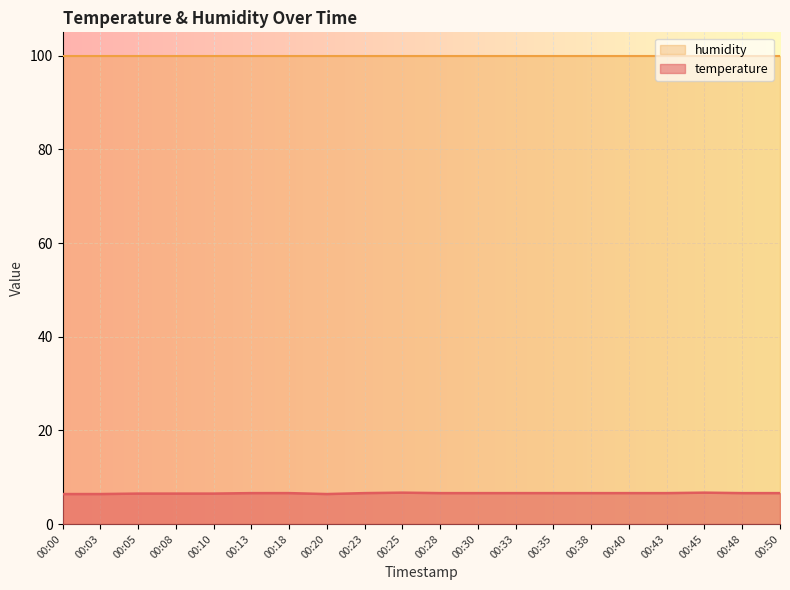

Where is the first local maximum?

00:25